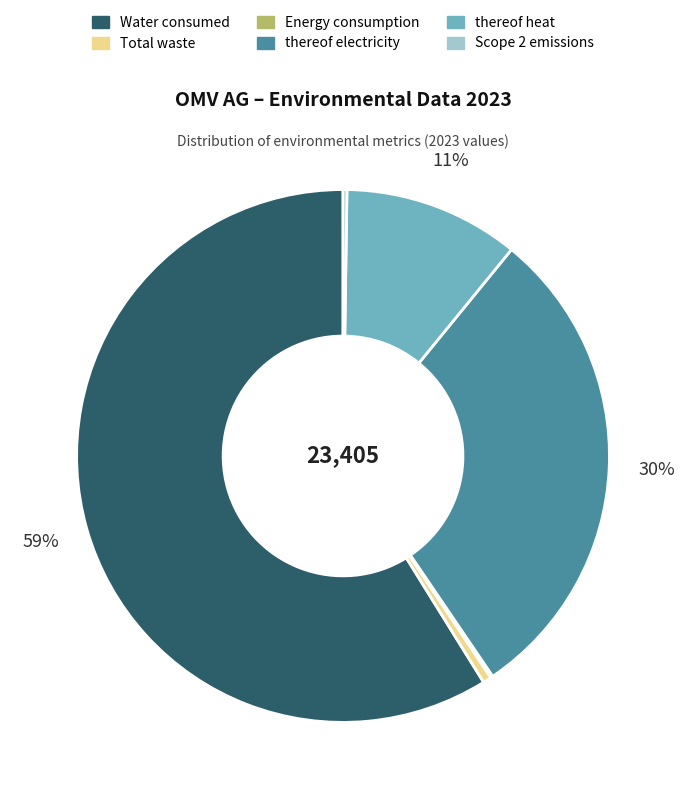

Between Total waste and Water consumed, which is larger?

Water consumed